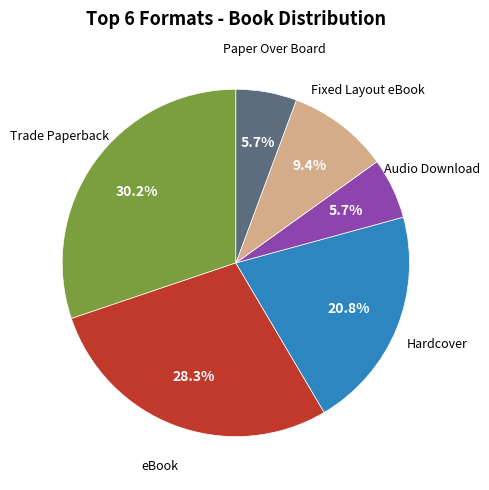

Does any single category account for the majority?

No